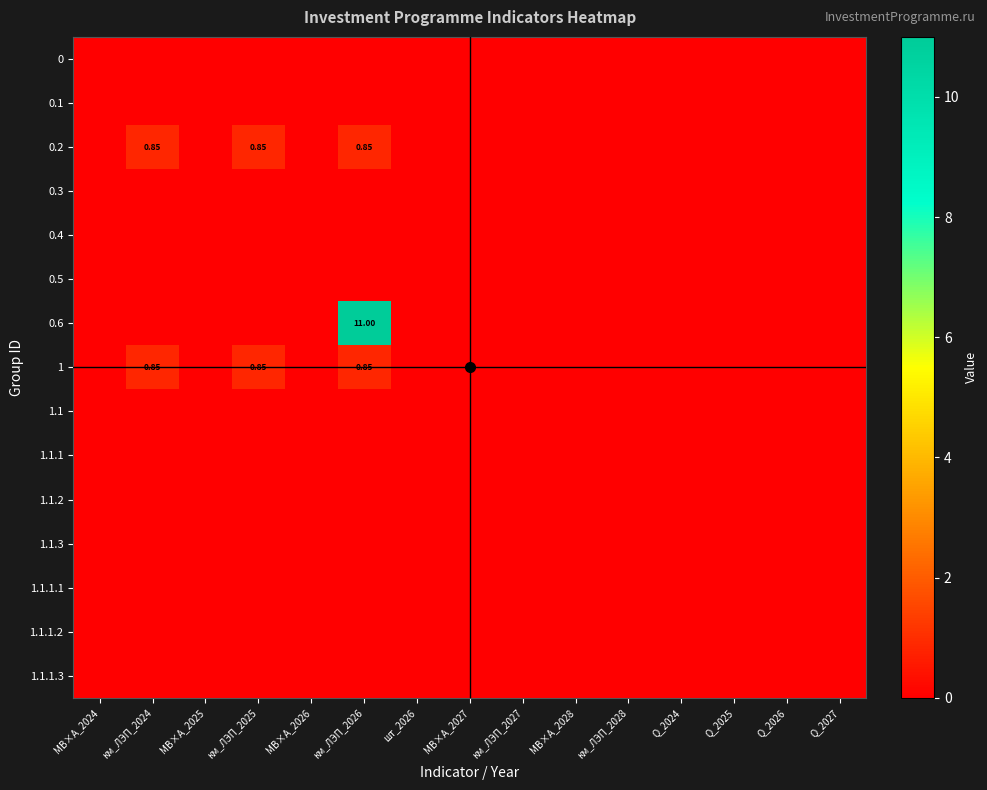

Which series has the largest range (max minus min)?

0.6